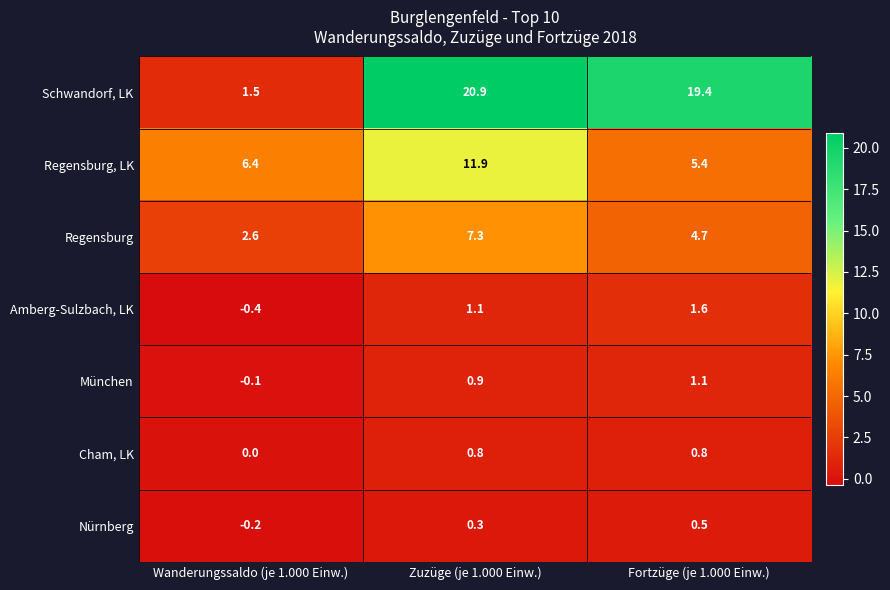

At Fortzüge (je 1.000 Einw.), list the series in order from largest to smallest.

Schwandorf, LK, Regensburg, LK, Regensburg, Amberg-Sulzbach, LK, München, Cham, LK, Nürnberg